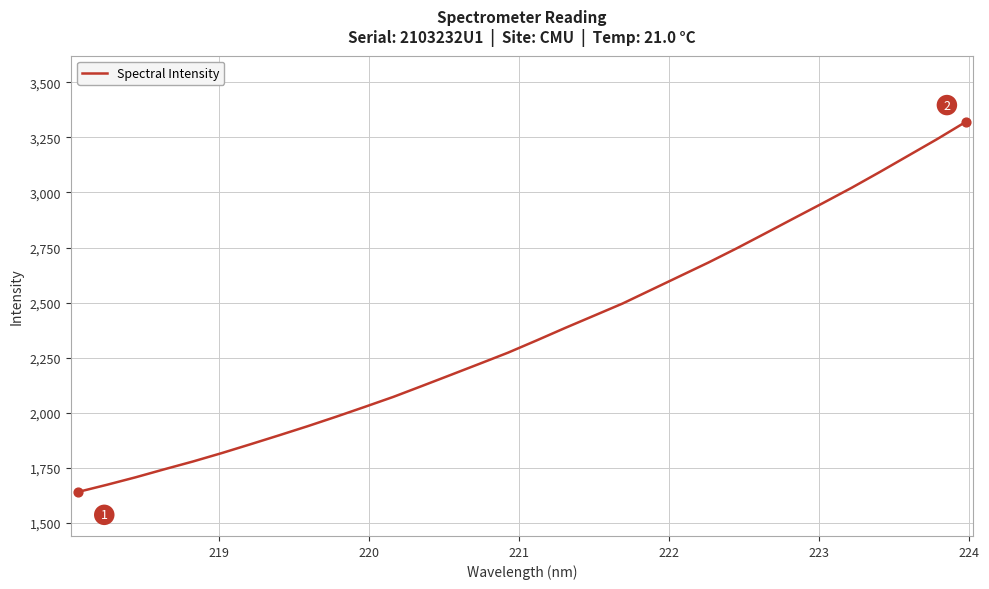

What is the greatest value displayed?

3320.8